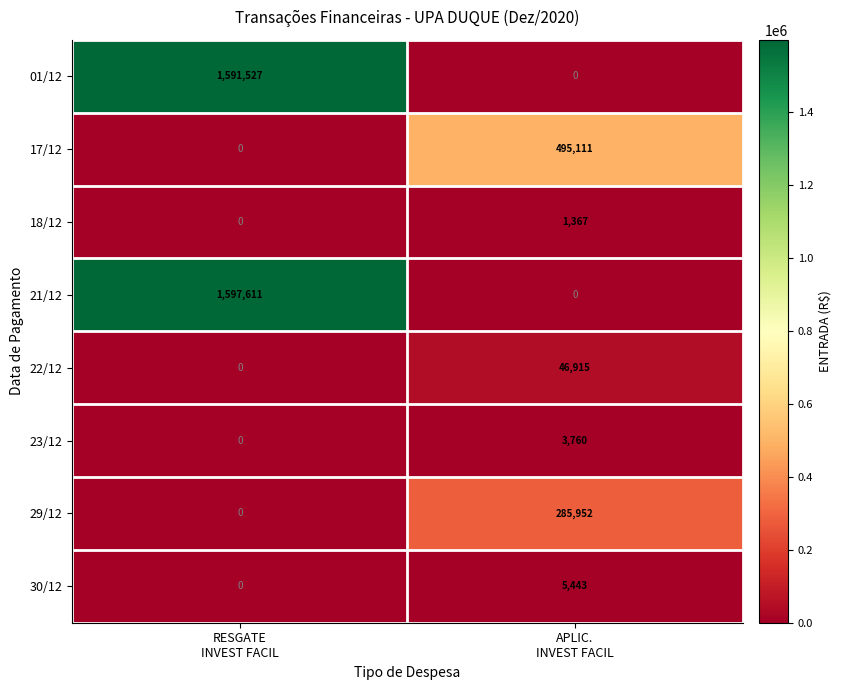

Which series has the widest spread of values?

21/12